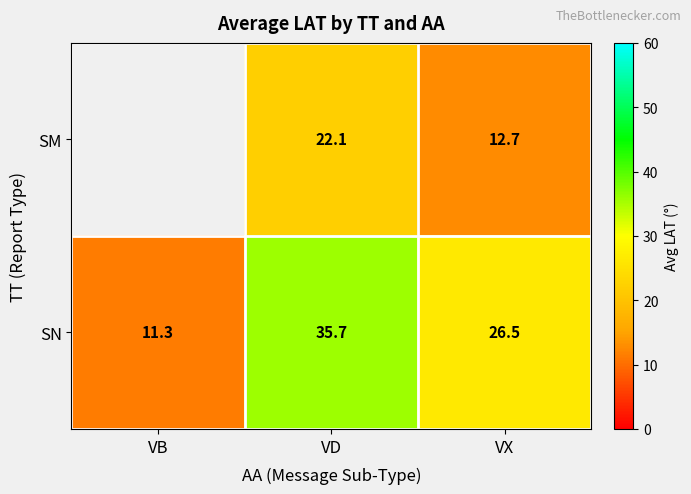

How many values in the SN series are below 26?

1